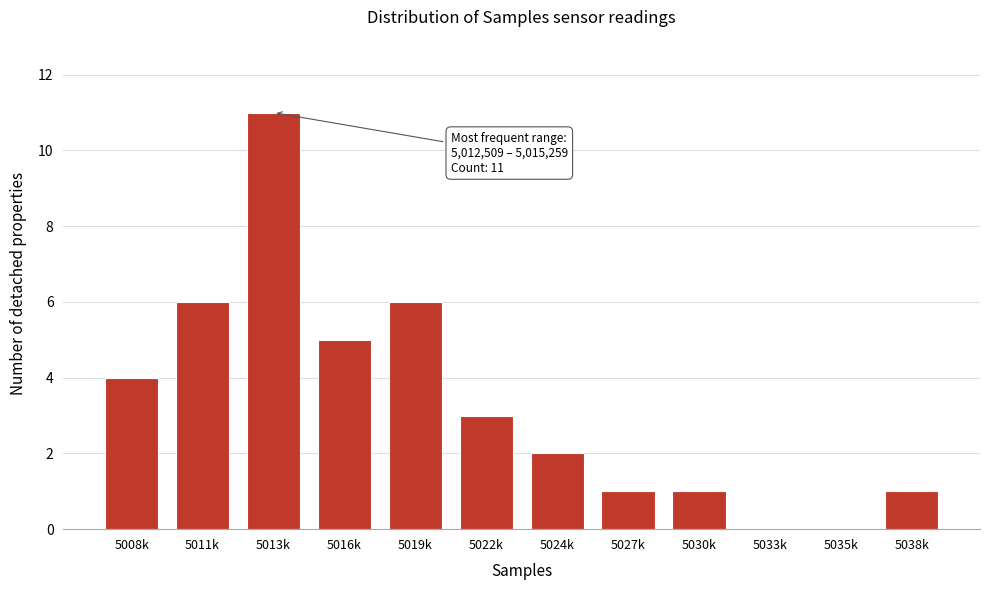

Reading left to right, list all the values displayed in this chart.

5008k=4	5011k=6	5013k=11	5016k=5	5019k=6	5022k=3	5024k=2	5027k=1	5030k=1	5033k=0	5035k=0	5038k=1